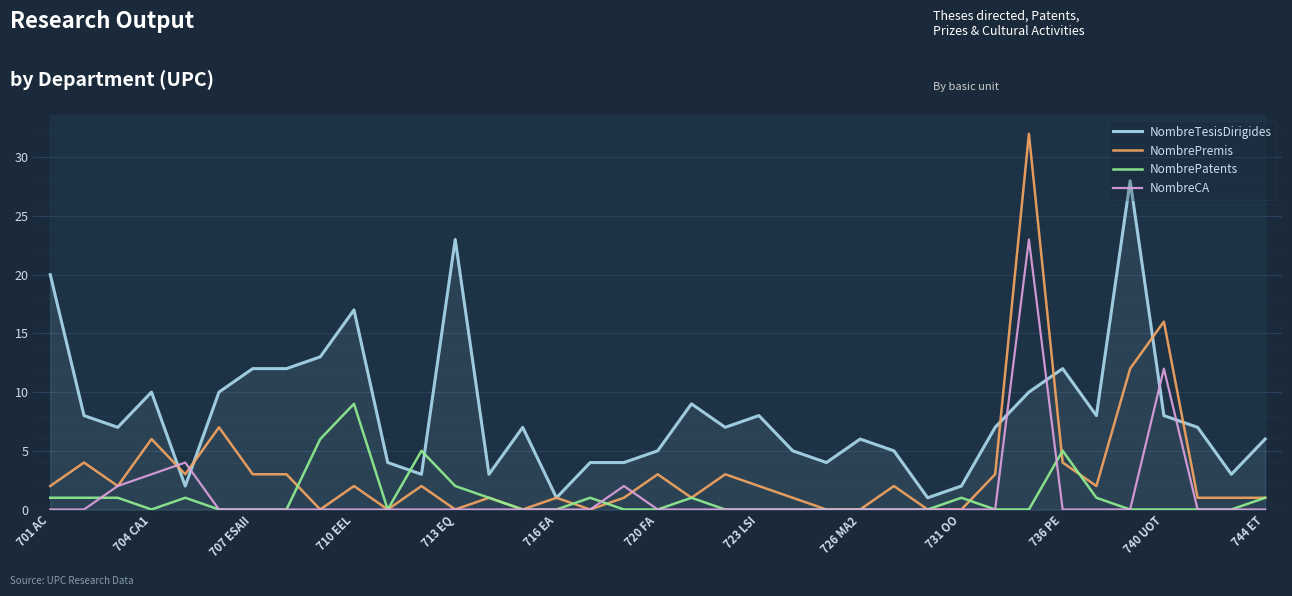

Count the number of data series in this chart.

4